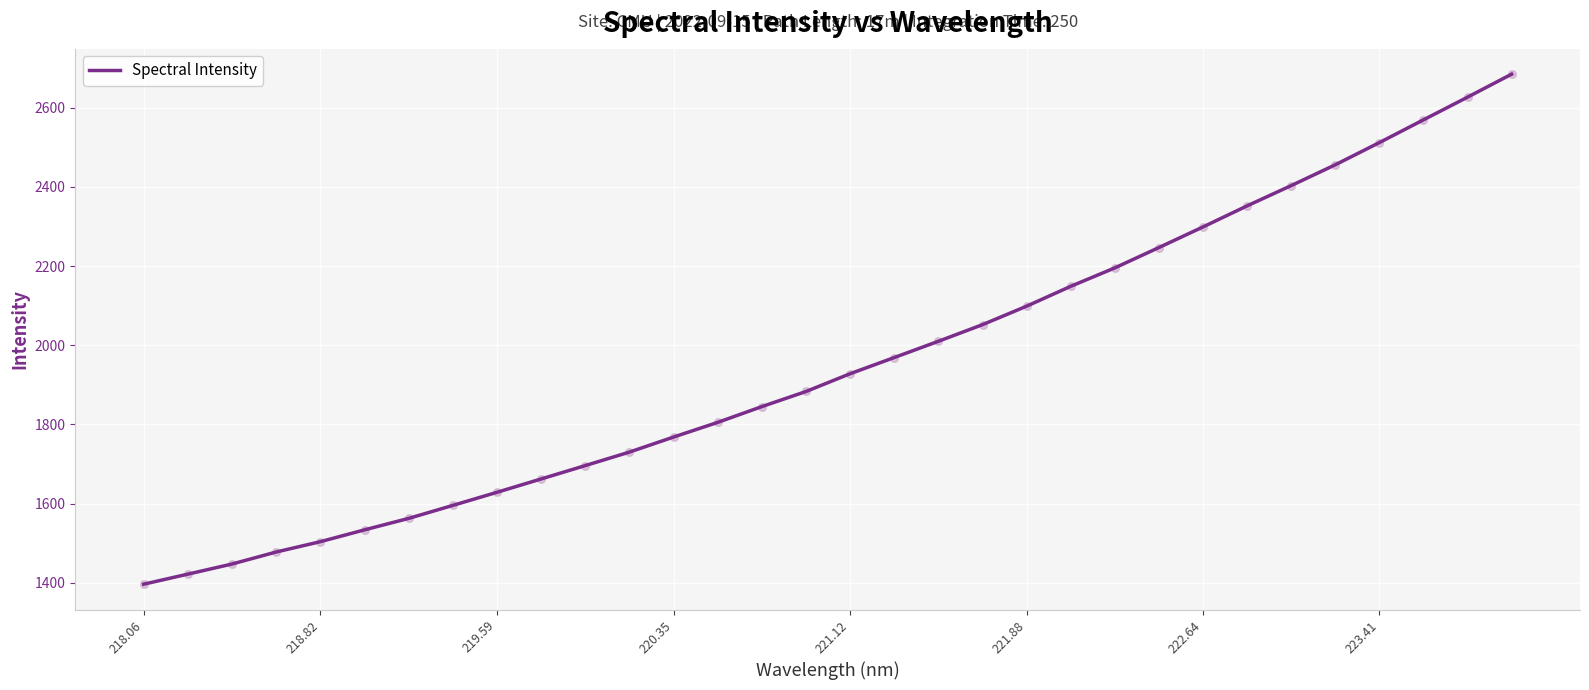

What is the difference between the maximum and minimum values?

1288.4